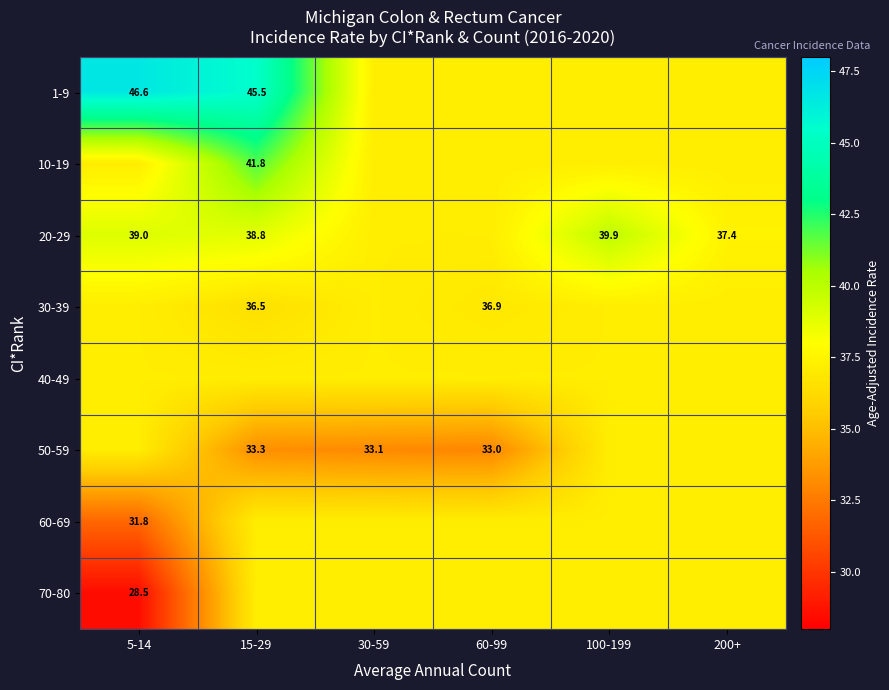

Is the value of 40-49 at 5-14 greater than the value of 50-59 at 200+?

No